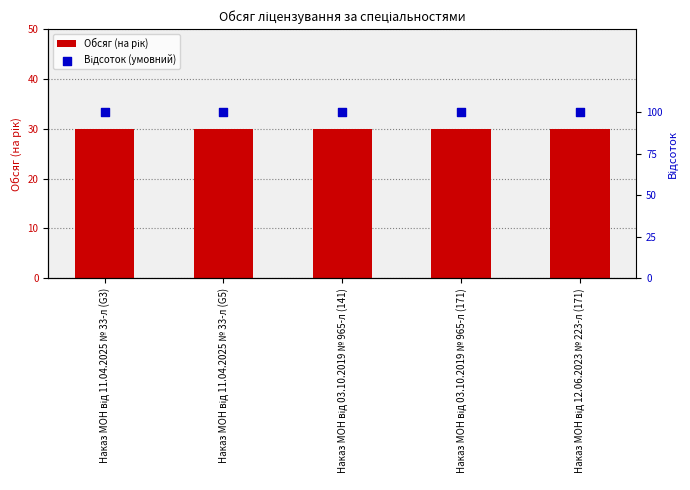

Which series reaches the maximum Y coordinate?

Відсоток (умовний)